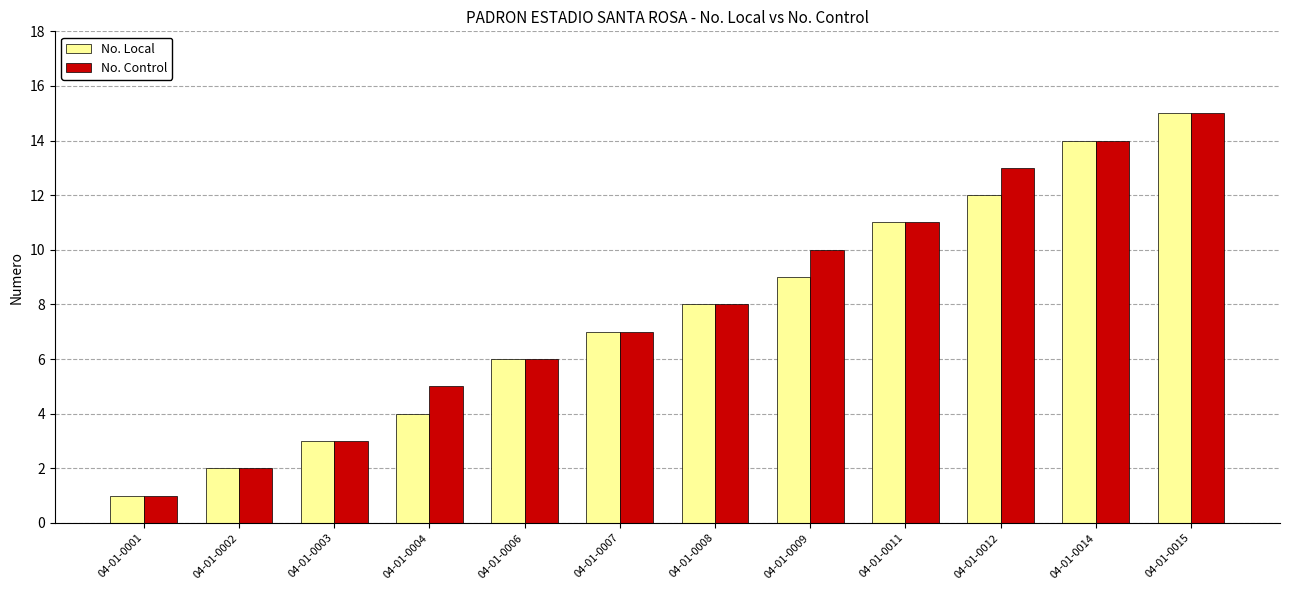

How many values in the No. Control series are below 8?

6